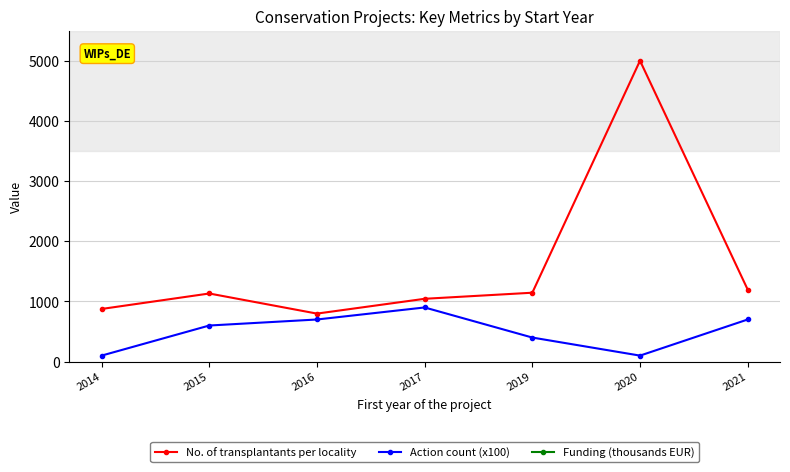

Which category has the highest value across all series?

2014